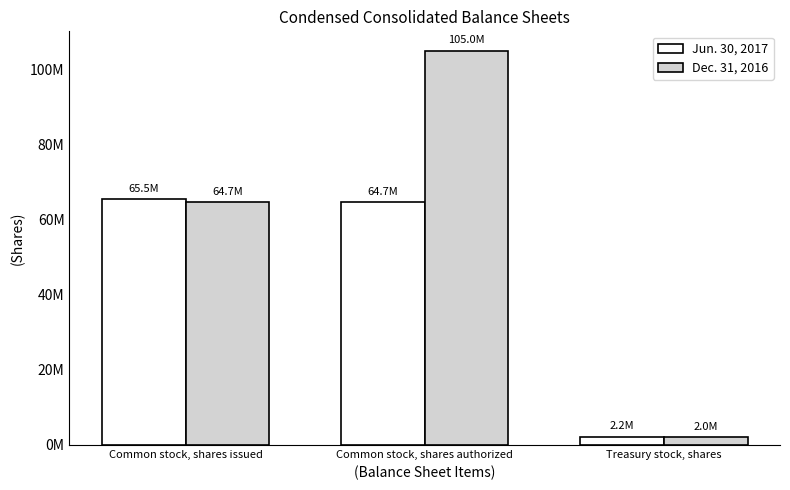

Does the chart contain any negative values?

No